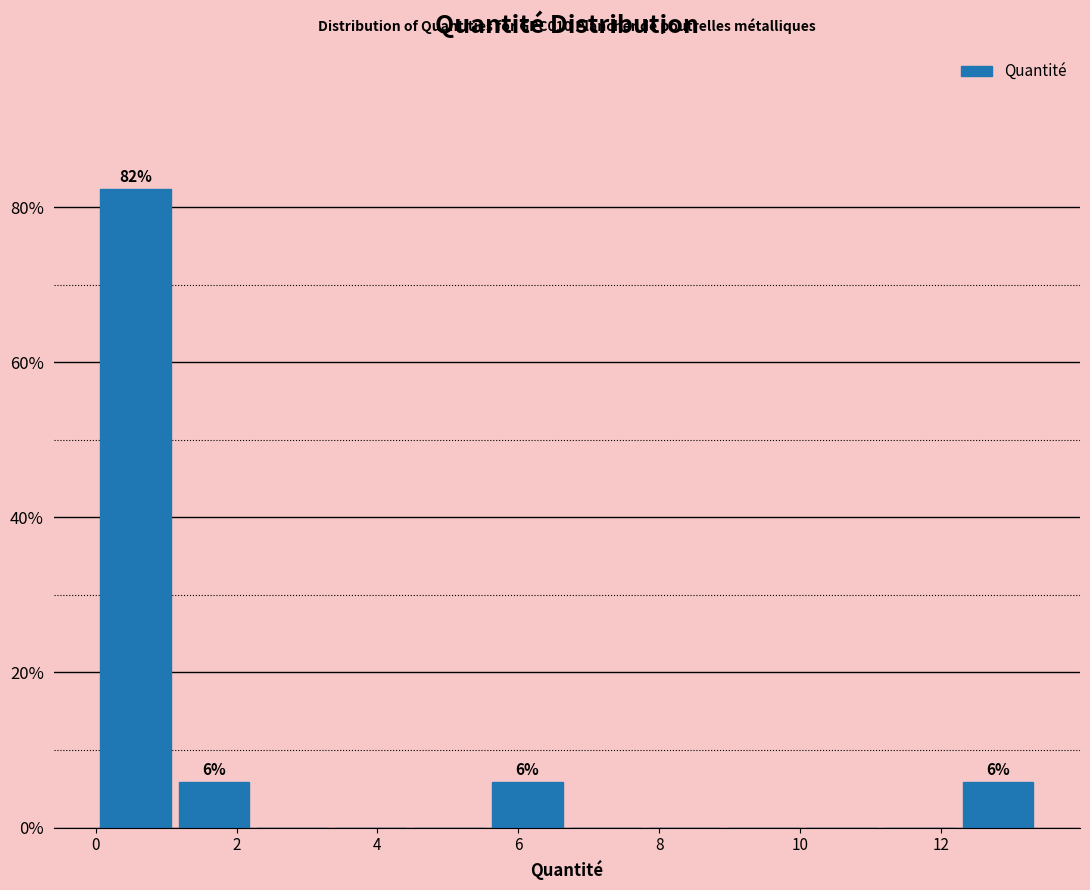

Over which range of the x-axis is the bar tallest?

0.0 to 1.2